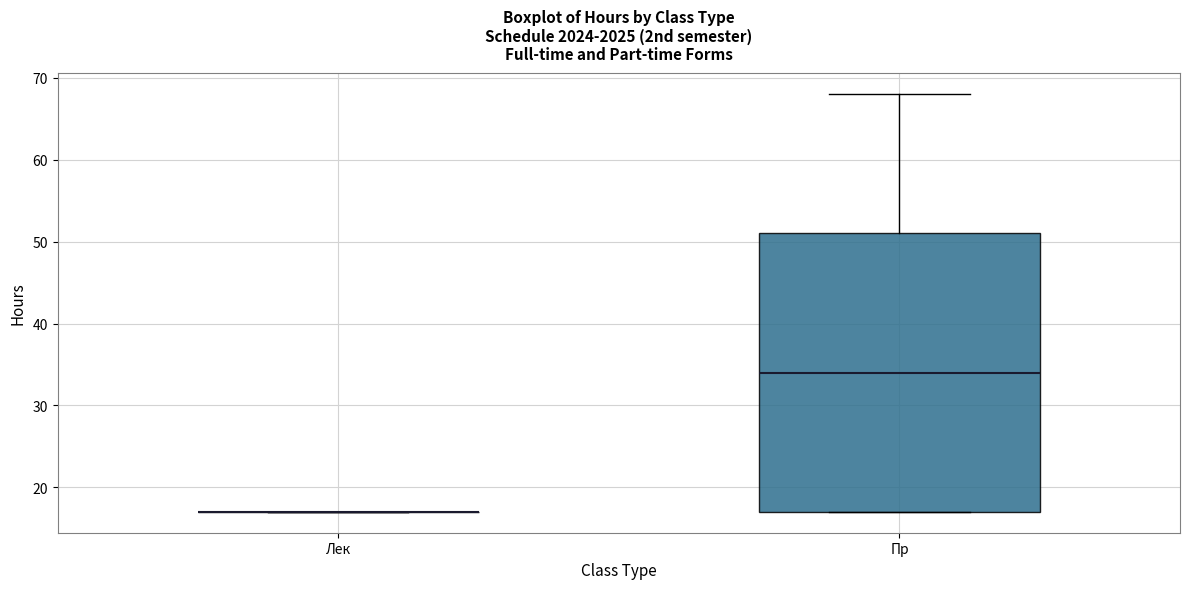

Which box is the tallest, from its lower edge to its upper edge?

Пр